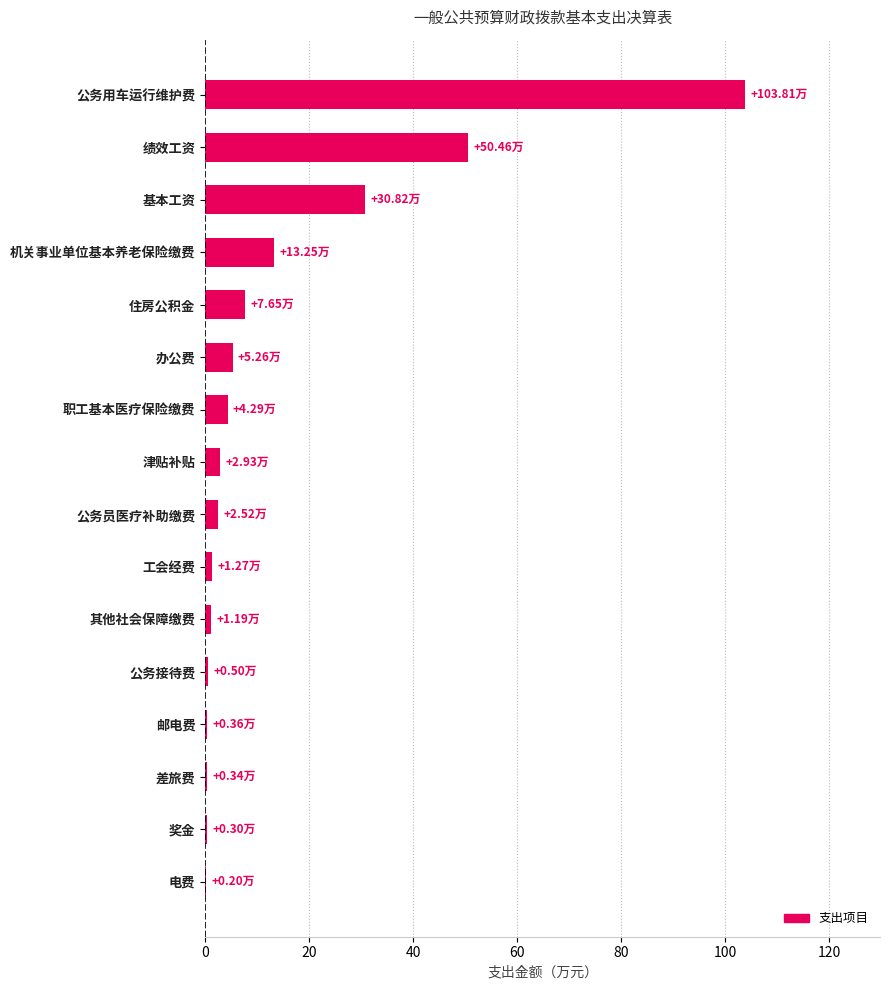

Which has a higher value, 公务用车运行维护费 or 公务接待费?

公务用车运行维护费